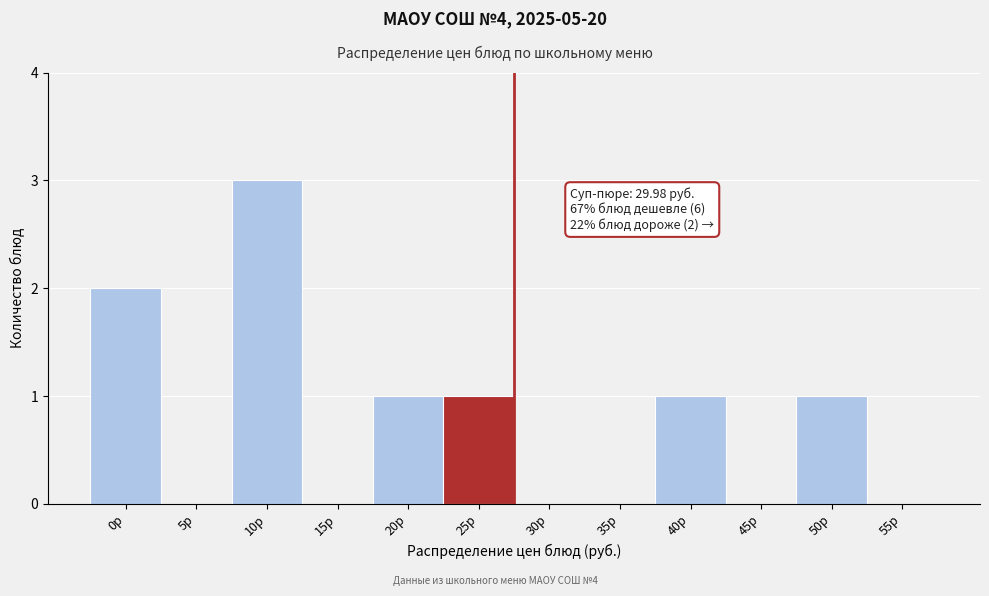

Reading right to left, list all the values displayed in this chart.

55р=0	50р=1	45р=0	40р=1	35р=0	30р=0	25р=1	20р=1	15р=0	10р=3	5р=0	0р=2